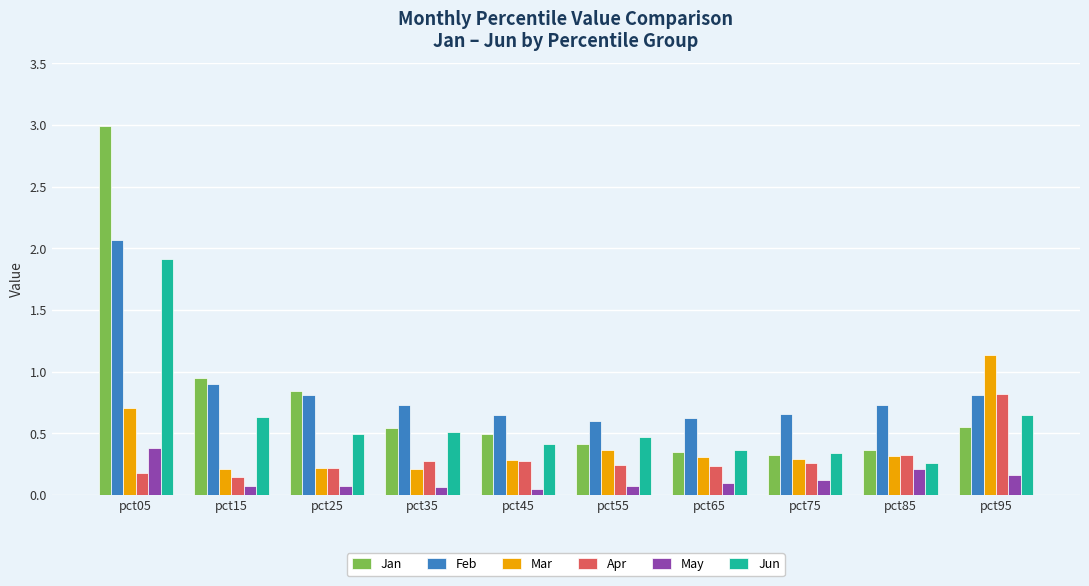

True or false: Mar has a value of 0.2 at pct35.

True